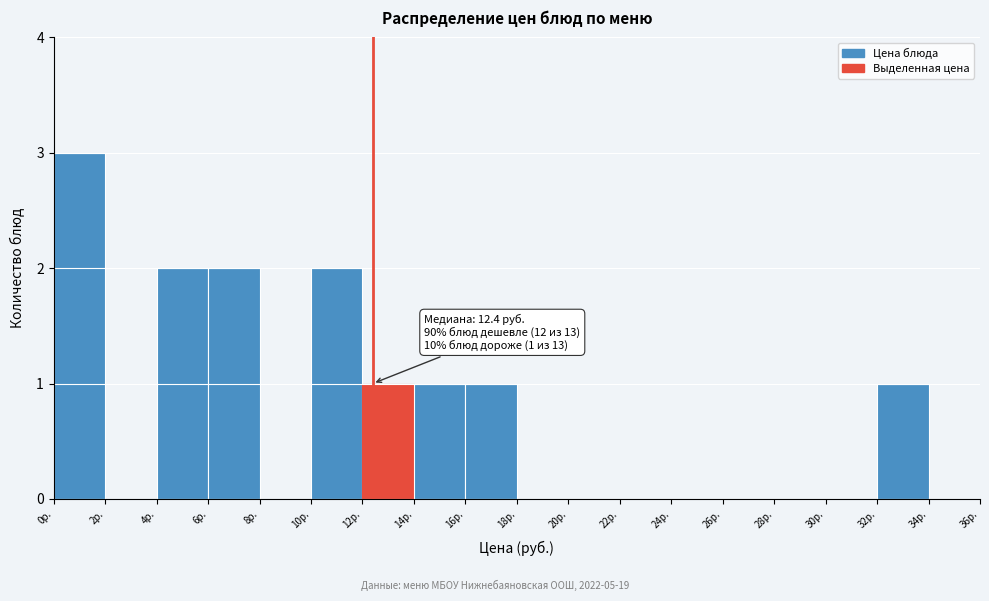

Over which range of the x-axis is the bar tallest?

0 to 2